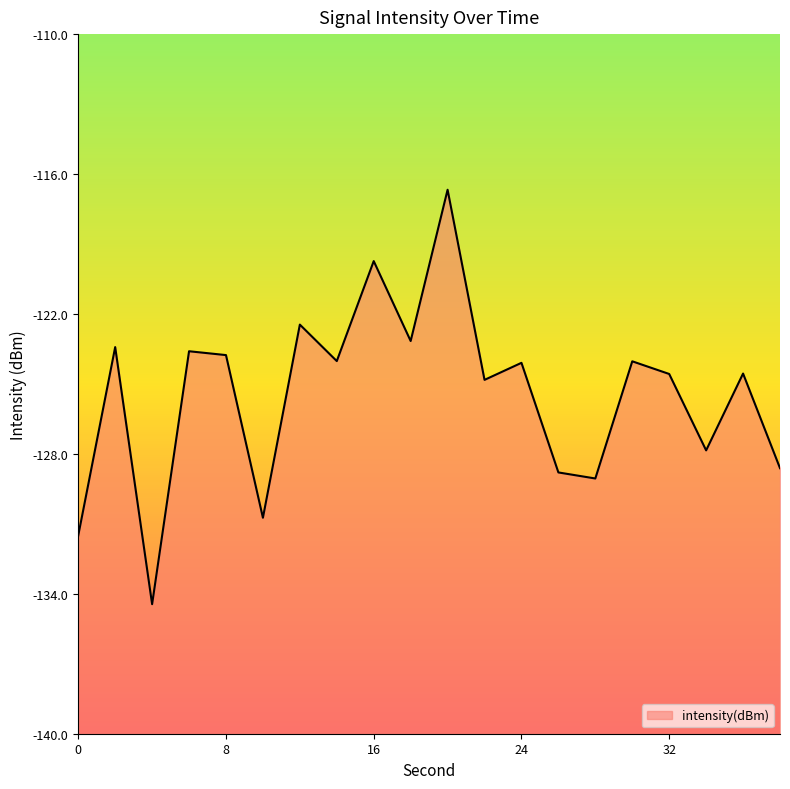

Rank the categories by value from highest to lowest.

20, 16, 12, 18, 2, 6, 8, 14, 30, 24, 36, 32, 22, 34, 38, 26, 28, 10, 0, 4